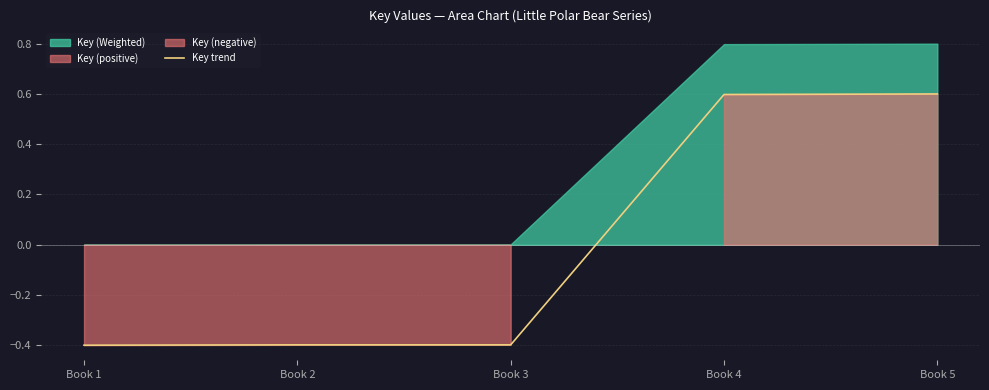

How many lines are shown in the chart?

1